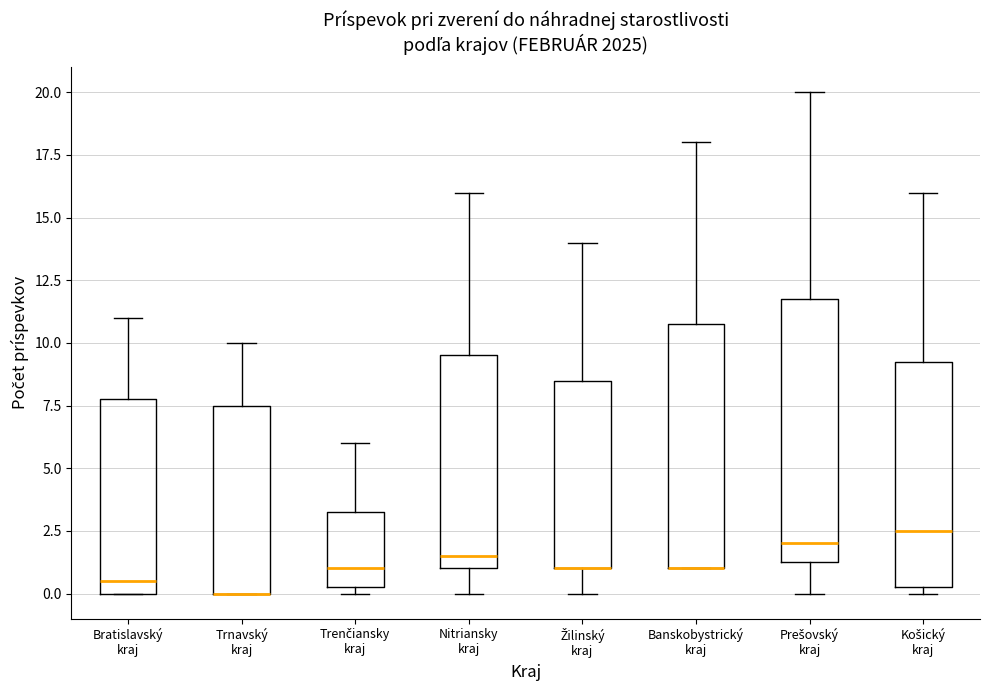

Reading left to right, read every box against the y-axis: the position of its median line, the range the box covers, and the ends of its whiskers. The values are not printed on the chart, so give them approximately, as read against the axis.

Bratislavský kraj: median 0.5, box 0.0 to 8.0, whiskers 0.0 to 11.0
Trnavský kraj: median 0.0 (drawn on the box's lower edge), box 0.0 to 7.5, whiskers 0.0 to 10.0
Trenčiansky kraj: median 1.0, box 0.5 to 3.5, whiskers 0.0 to 6.0
Nitriansky kraj: median 1.5, box 1.0 to 9.5, whiskers 0.0 to 16.0
Žilinský kraj: median 1.0 (drawn on the box's lower edge), box 1.0 to 8.5, whiskers 0.0 to 14.0
Banskobystrický kraj: median 1.0 (drawn on the box's lower edge), box 1.0 to 11.0, whiskers 1.0 to 18.0
Prešovský kraj: median 2.0, box 1.5 to 12.0, whiskers 0.0 to 20.0
Košický kraj: median 2.5, box 0.5 to 9.5, whiskers 0.0 to 16.0